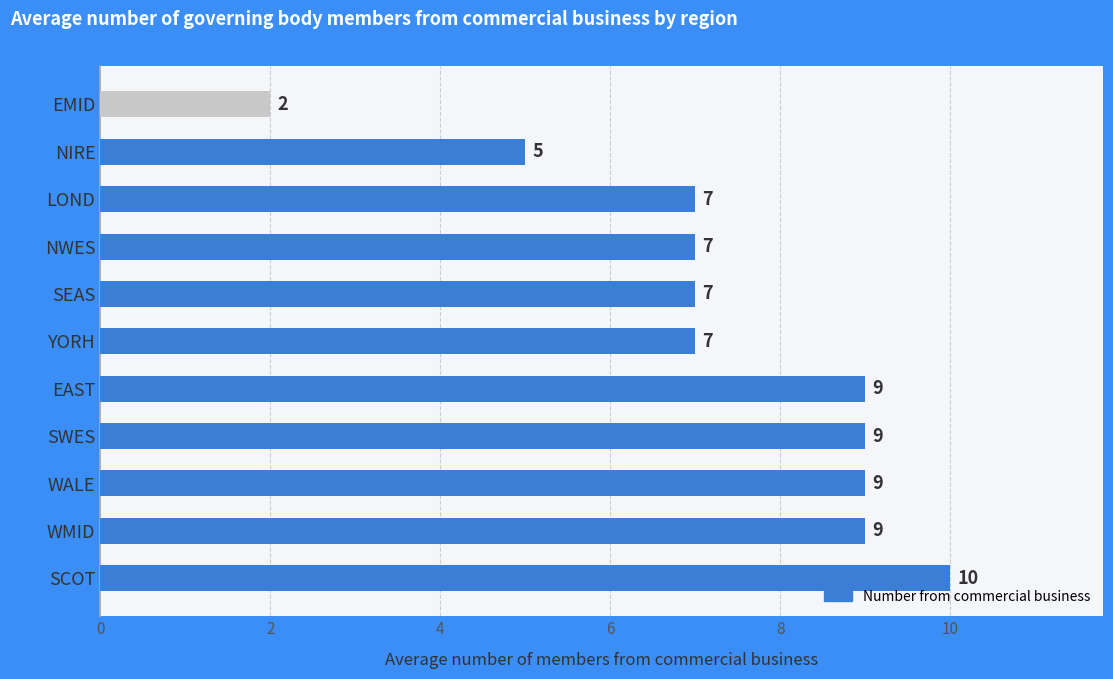

True or false: the data shows 7 at YORH.

True